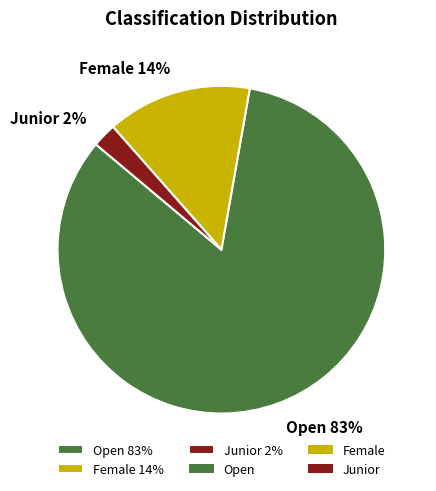

Is it true that Junior 2% is 2% of the pie?

True